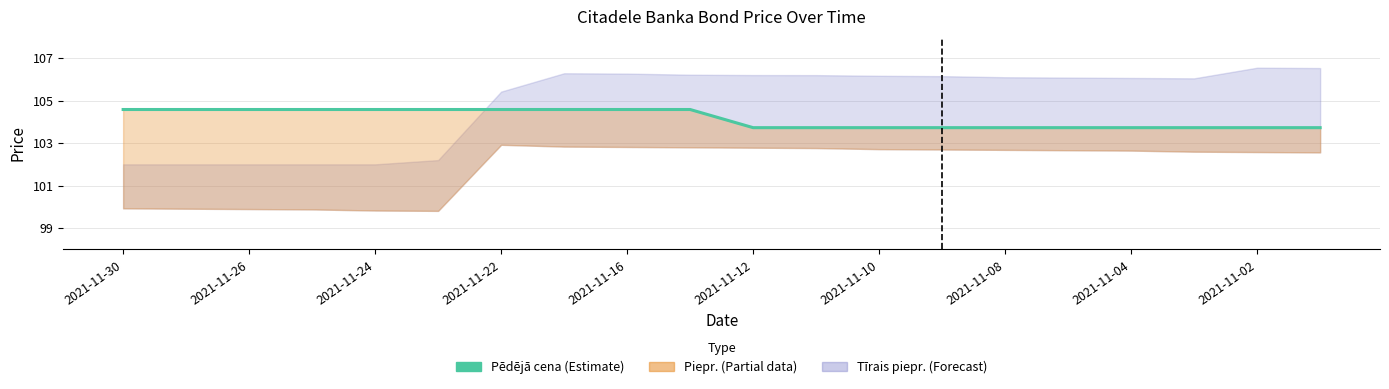

Which has a higher value, 2021-11-24 or 15?

2021-11-24